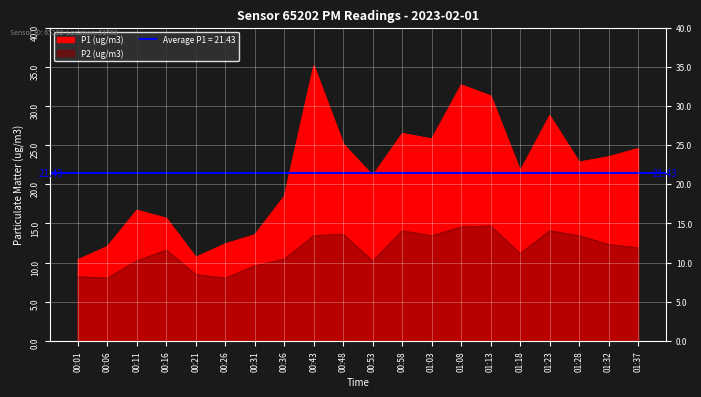

True or false: P2 (ug/m3) and P1 (ug/m3) cross at least once.

False